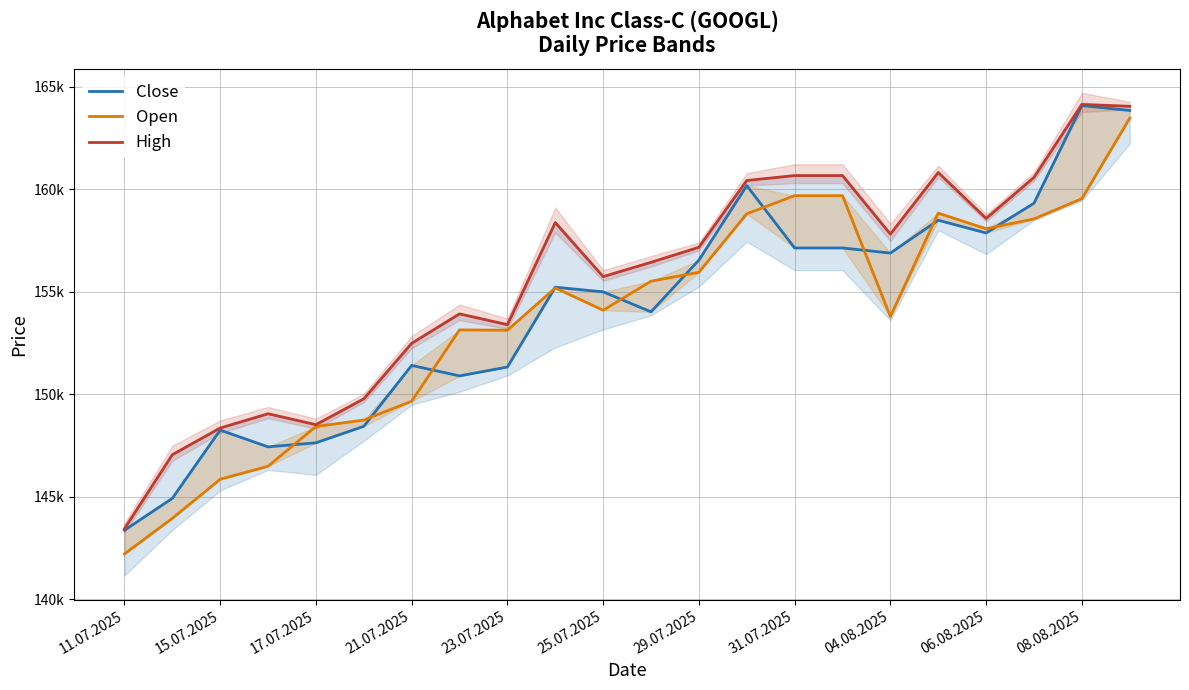

What is the difference between the maximum and minimum values in the High series?

20695